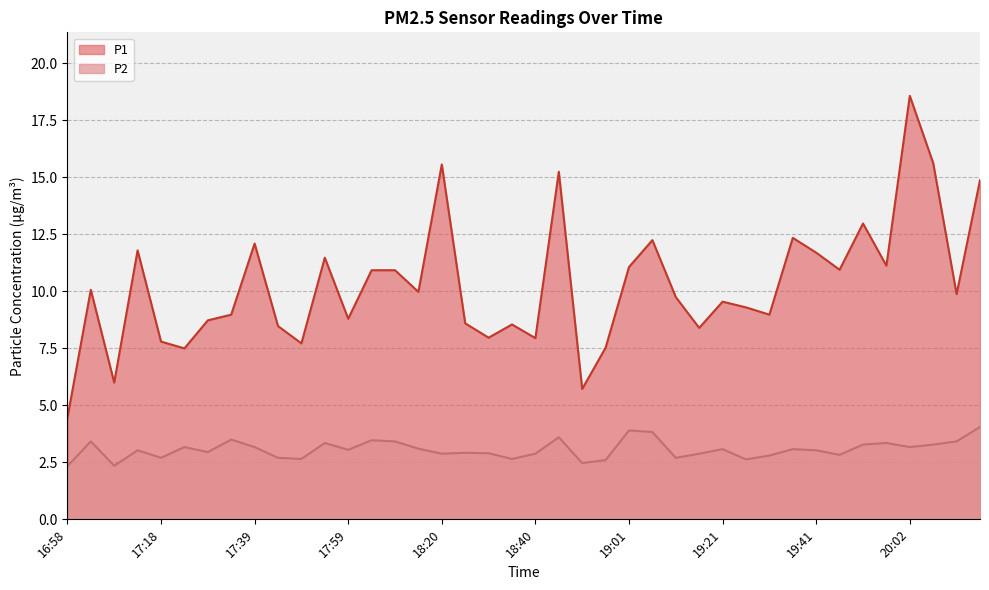

True or false: P2 has a value of 4.6 at 18:35.

False